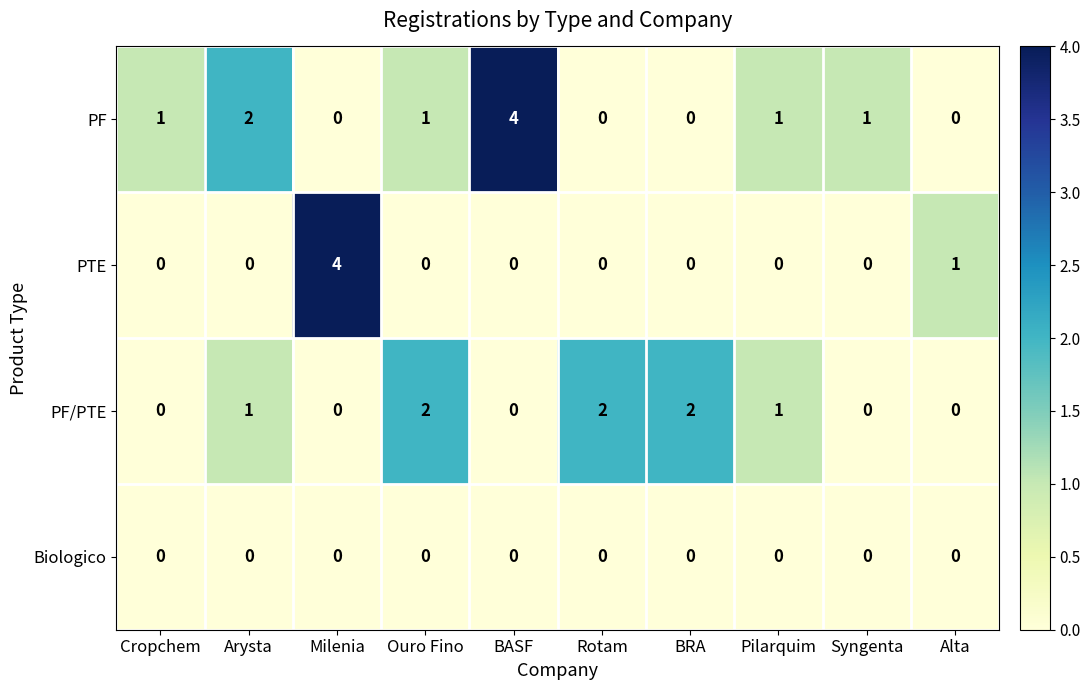

What is the total value across all series at BRA?

2